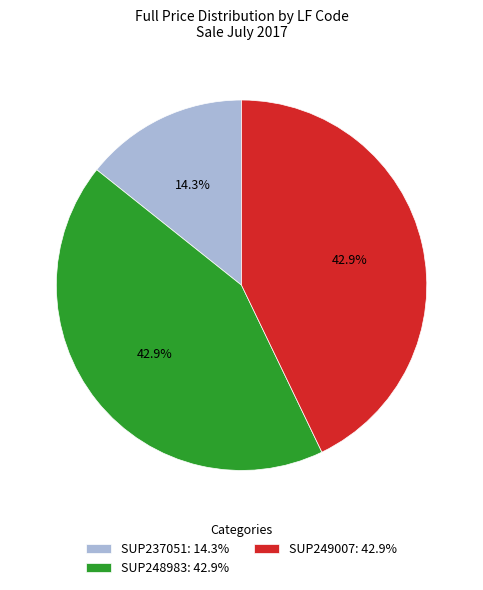

Is it true that SUP237051 is 14% of the pie?

True